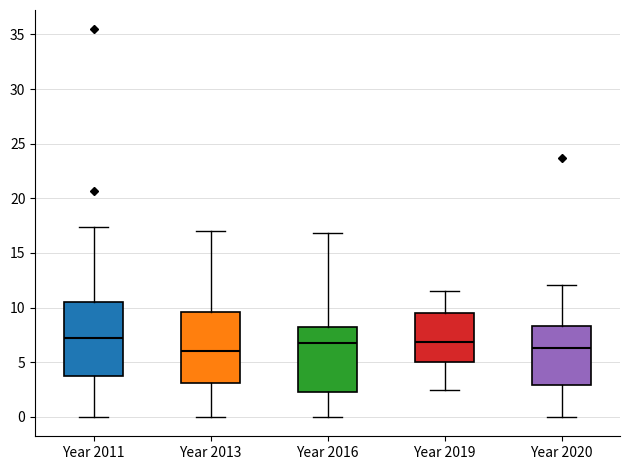

Where does the median line of the box for Year 2013 sit on the y-axis? The values are not printed on the chart, so give them approximately, as read against the axis.

6.0